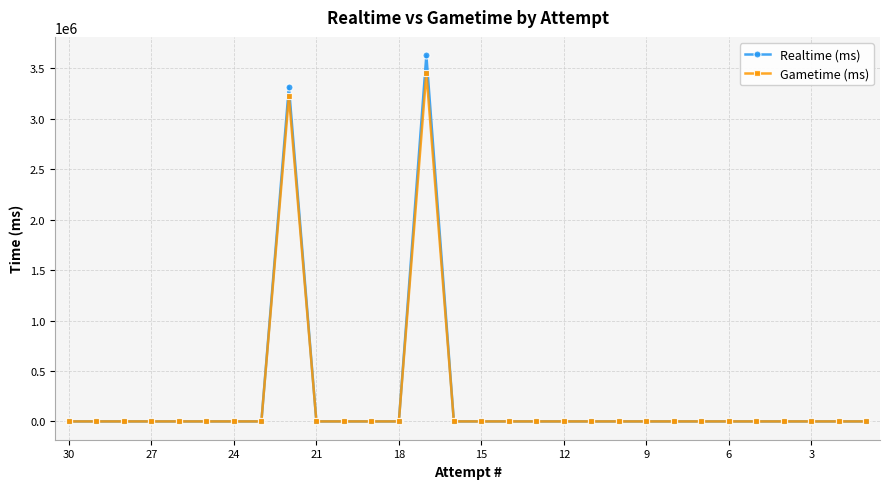

True or false: Realtime (ms) has a value of 1830215 at 14.

False